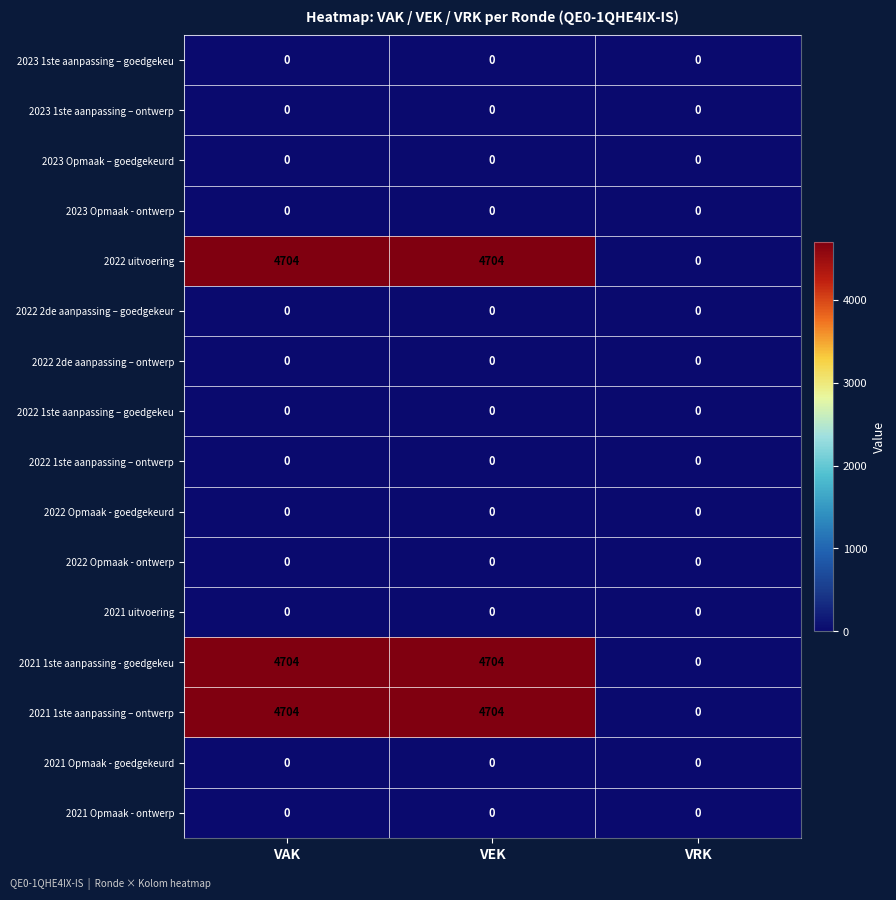

What is the difference between the maximum and minimum values in the 2021 1ste aanpassing - goedgekeu series?

4704